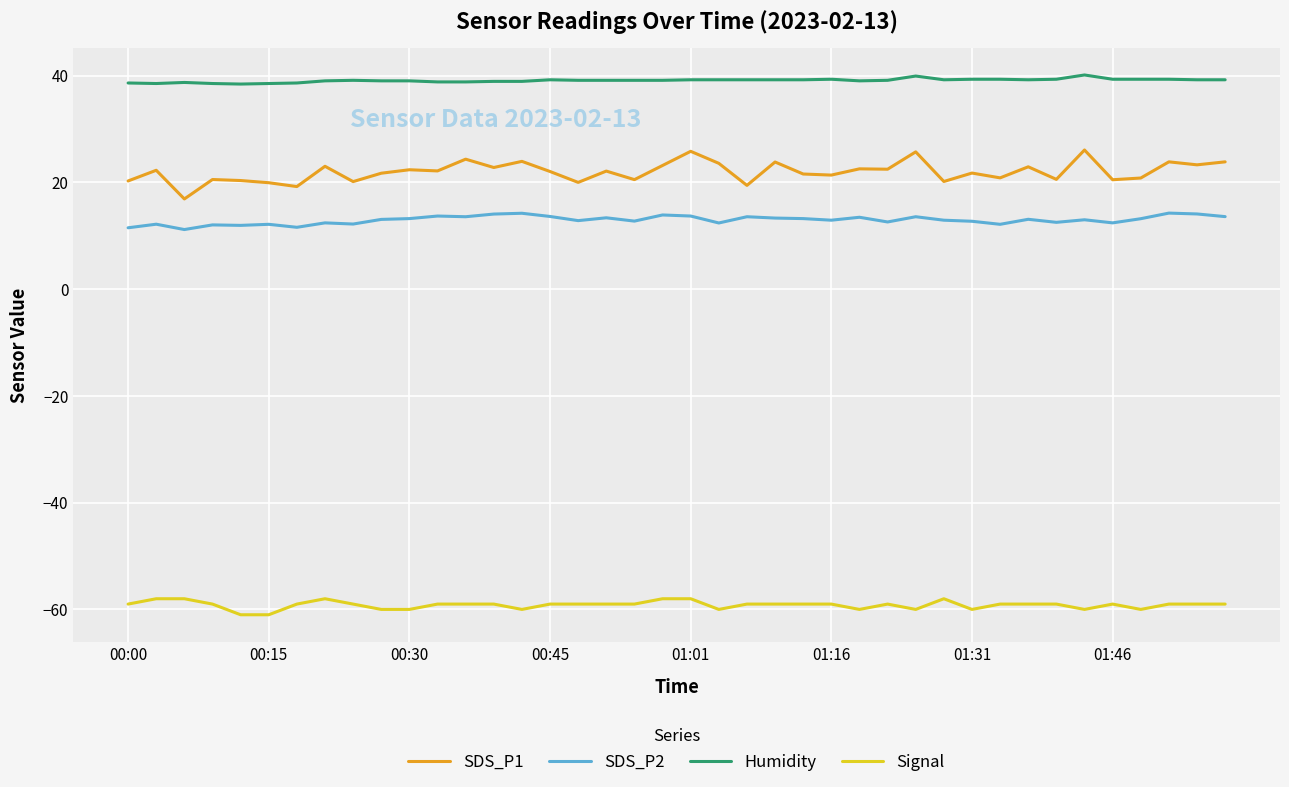

True or false: Signal has more than 2 points higher than both neighbors.

True